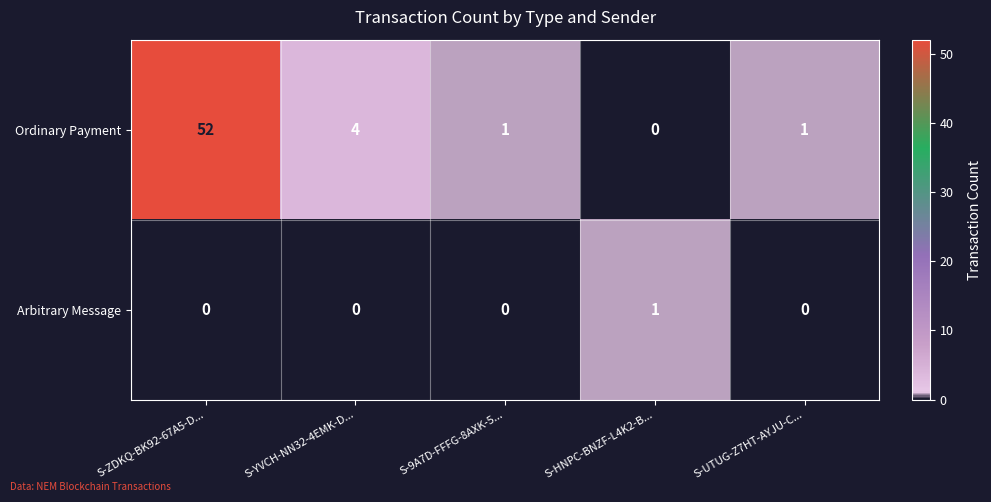

At which label does Ordinary Payment reach its peak?

S-ZDKQ-BK92-67A5-D...